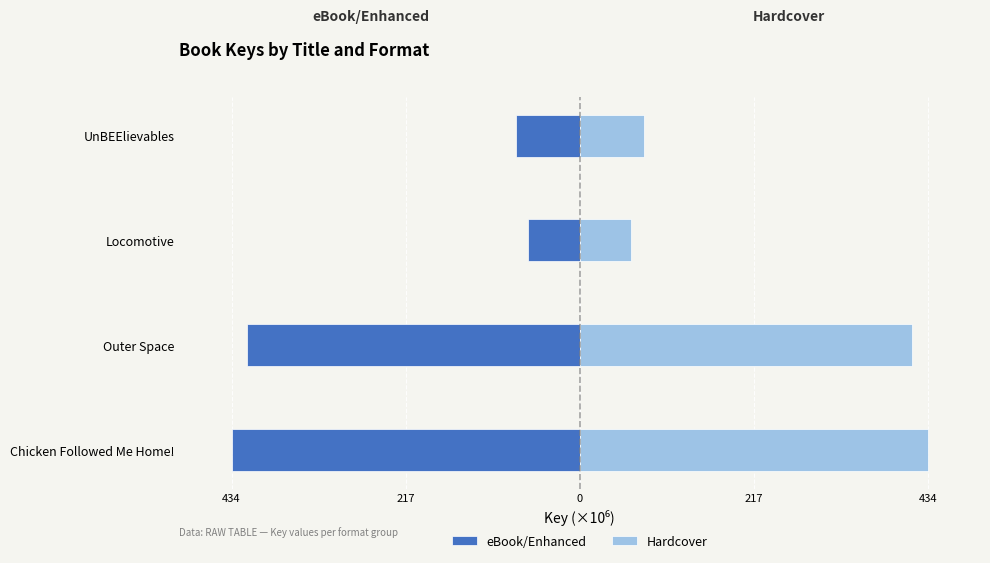

How many groups of bars are there?

4